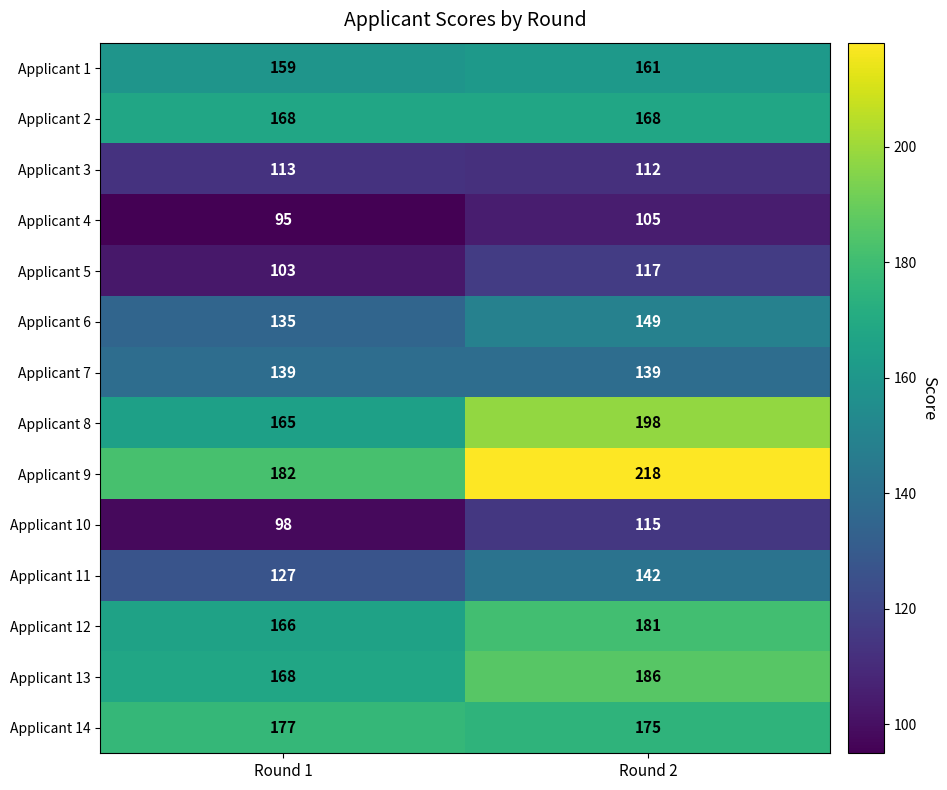

True or false: Applicant 13 has a value of 186 at Round 2.

True